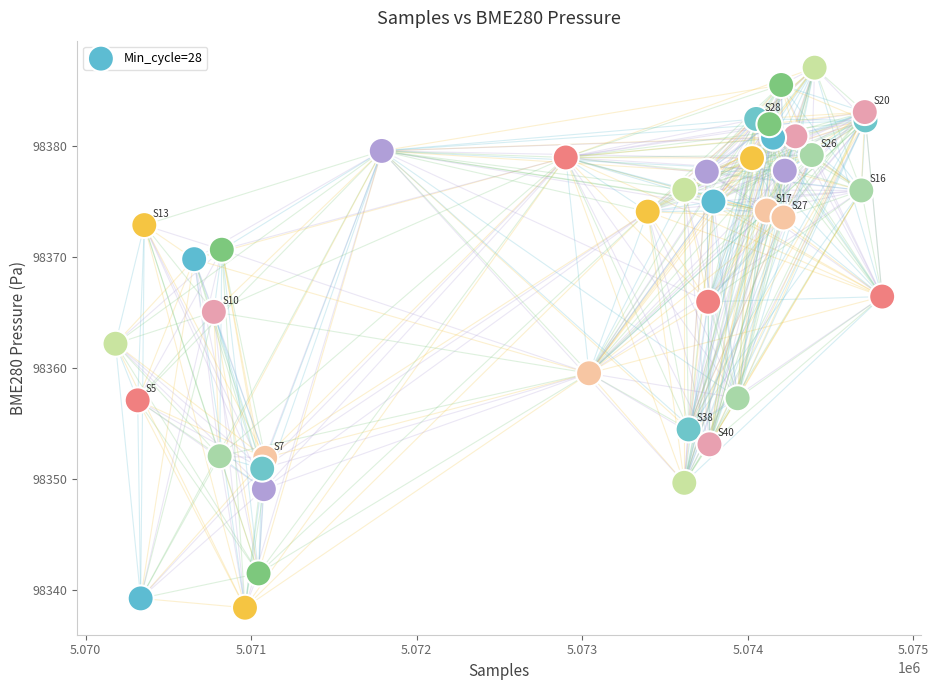

What is the range of X values (max minus min)?

4630.0